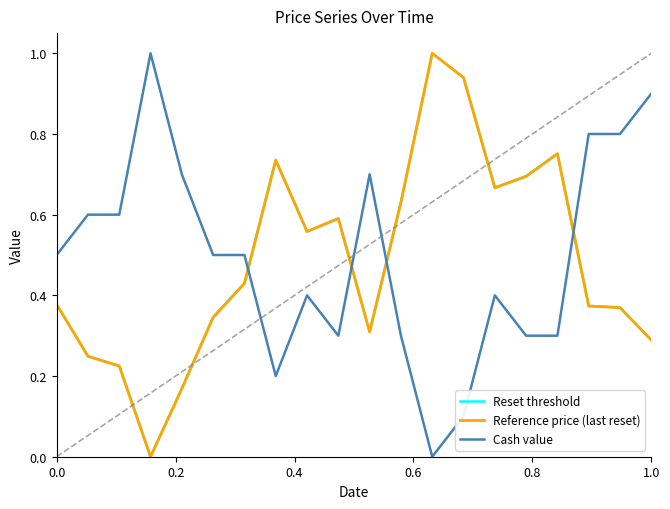

What is the maximum value for Reference price (last reset)?

1.0